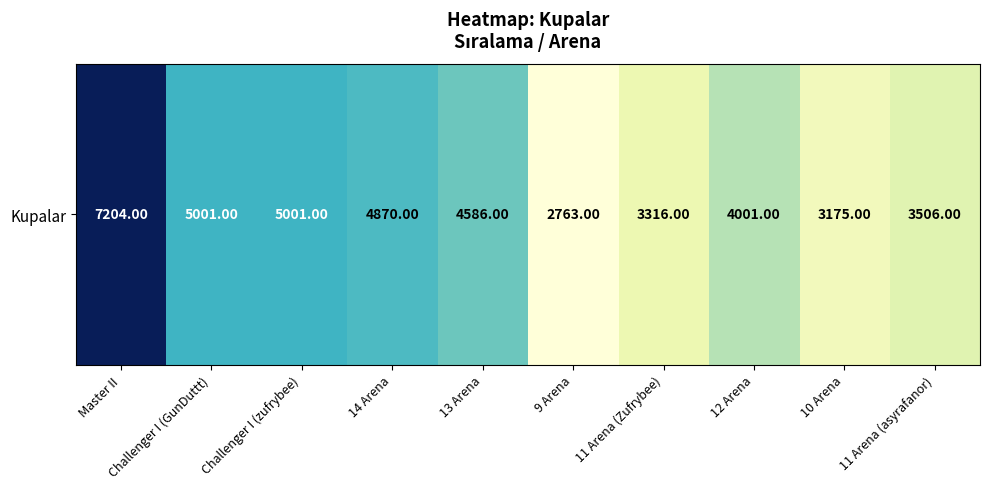

Reading right to left, extract all data points from this chart.

11 Arena (asyrafanor)=3506	10 Arena=3175	12 Arena=4001	11 Arena (Zufrybee)=3316	9 Arena=2763	13 Arena=4586	14 Arena=4870	Challenger I (zufrybee)=5001	Challenger I (GunDuttt)=5001	Master II=7204